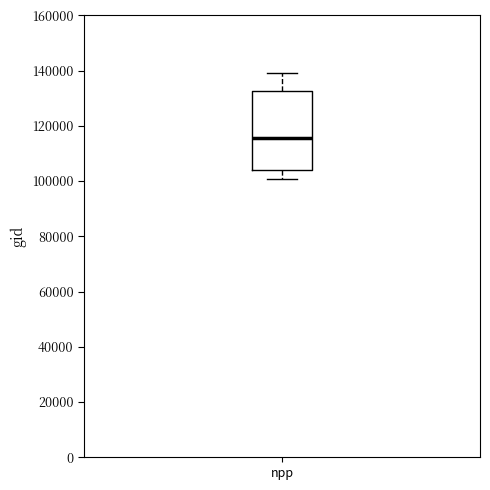

Read this box plot against the y-axis: the position of the median line, the range covered by the box, and the ends of both whiskers. The values are not printed on the chart, so give them approximately, as read against the axis.

median 116000, box 104000 to 132000, whiskers 100000 to 140000